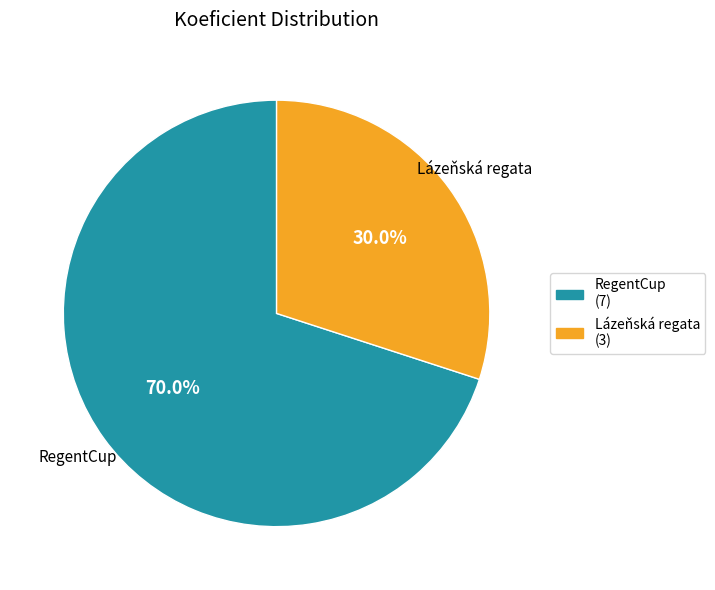

Rank the categories by value from lowest to highest.

Lázeňská regata (3), RegentCup (7)